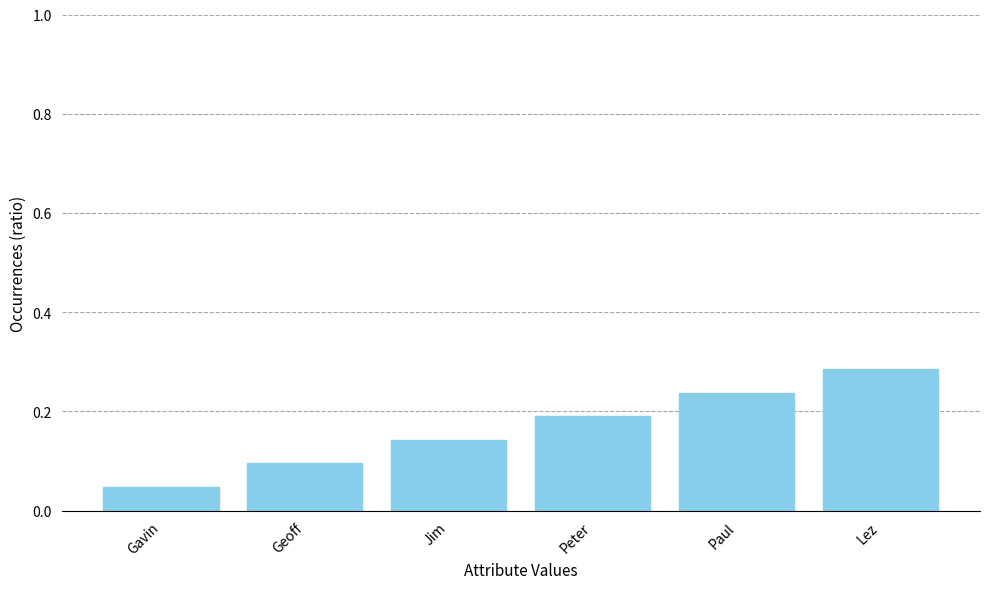

Which label corresponds to the smallest value in the chart?

Gavin